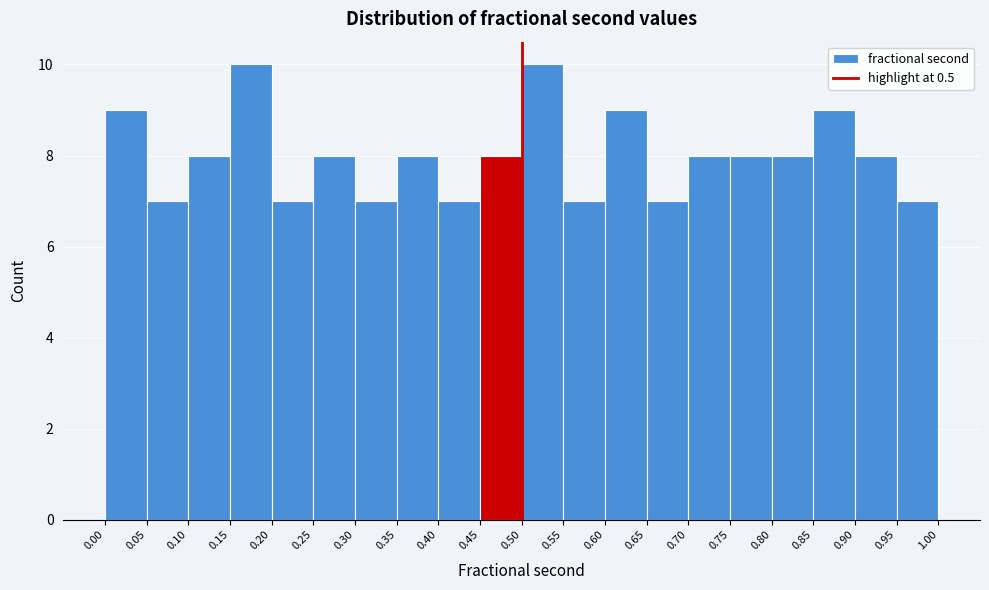

Reading left to right, transcribe this chart: for each bar, give the range it covers on the x-axis and its height. The values are not printed on the chart, so give them approximately, as read against the axis.

0.00 to 0.05: 9
0.05 to 0.10: 7
0.10 to 0.15: 8
0.15 to 0.20: 10
0.20 to 0.25: 7
0.25 to 0.30: 8
0.30 to 0.35: 7
0.35 to 0.40: 8
0.40 to 0.45: 7
0.45 to 0.50: 8
0.50 to 0.55: 10
0.55 to 0.60: 7
0.60 to 0.65: 9
0.65 to 0.70: 7
0.70 to 0.75: 8
0.75 to 0.80: 8
0.80 to 0.85: 8
0.85 to 0.90: 9
0.90 to 0.95: 8
0.95 to 1.00: 7